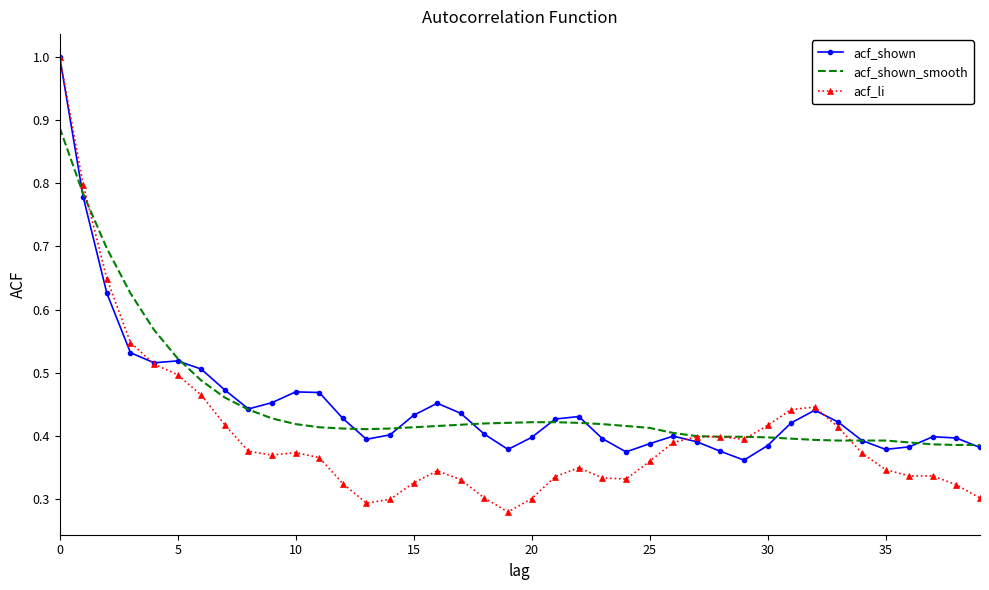

What is the maximum value for acf_li?

1.0